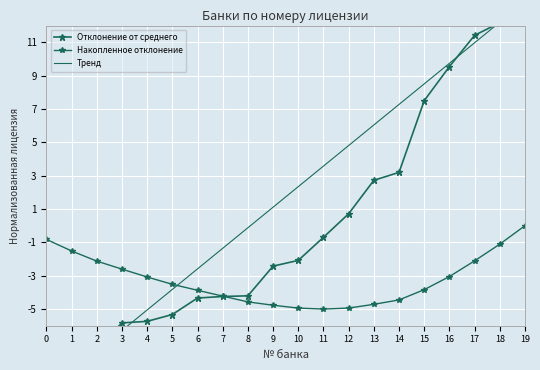

True or false: Накопленное отклонение has a value of -3.9 at 6.

True